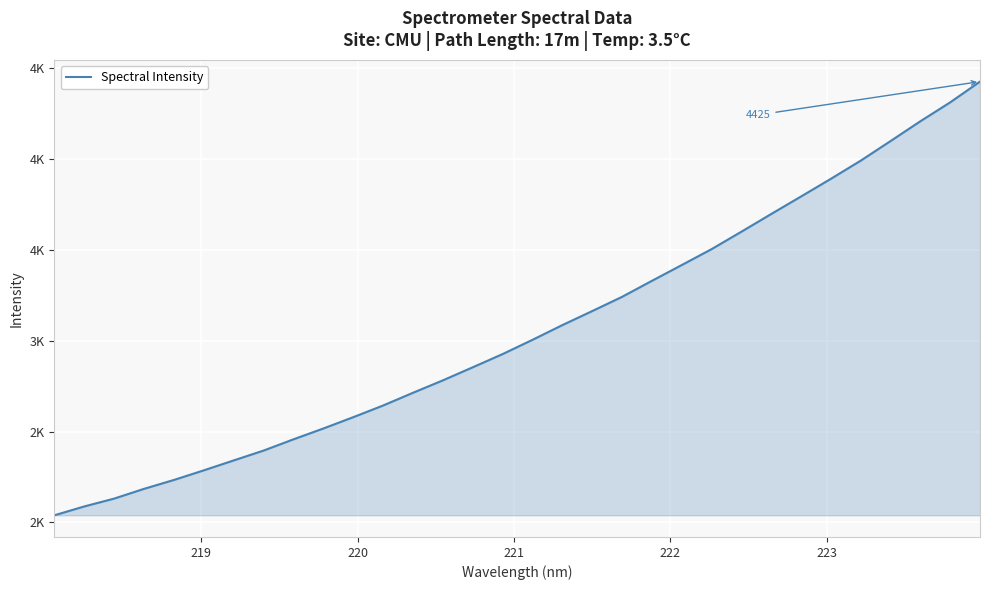

What is the difference between the maximum and minimum values?

2385.7